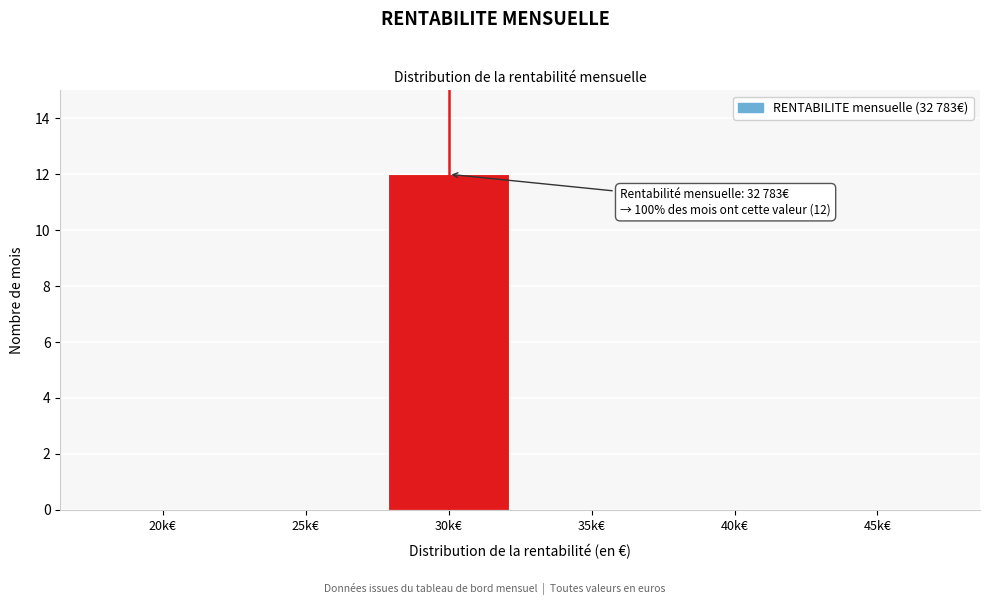

Reading left to right, what are all the values shown in this chart?

20k€=0	25k€=0	30k€=12	35k€=0	40k€=0	45k€=0